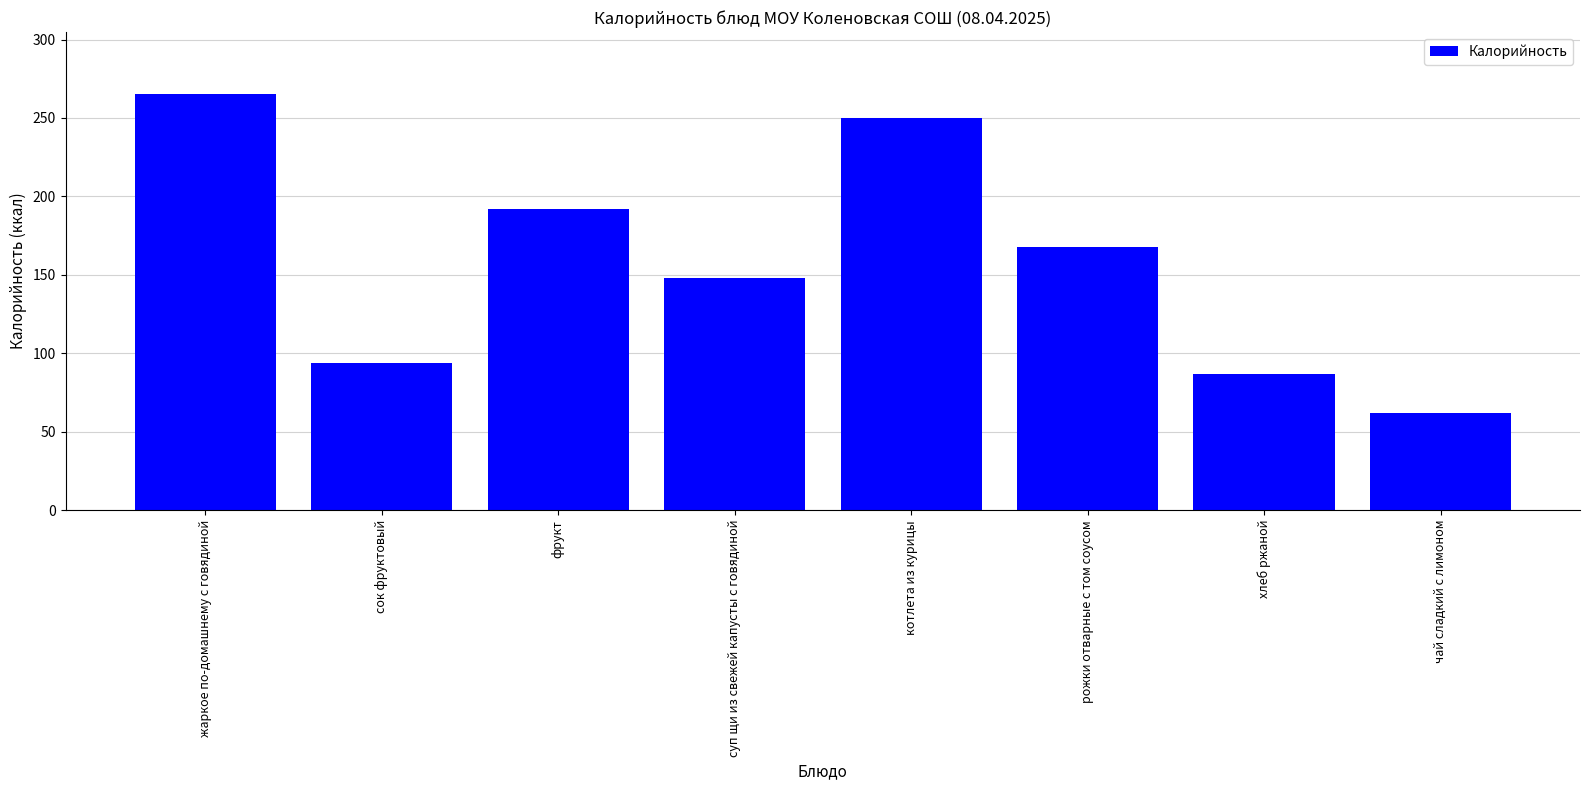

Is it true that the value at рожки отварные с том соусом is 168?

True